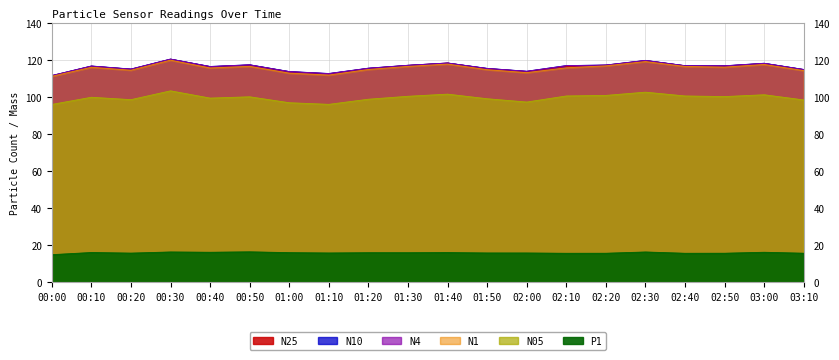

Which series changed the most between 01:50 and 02:40?

N1